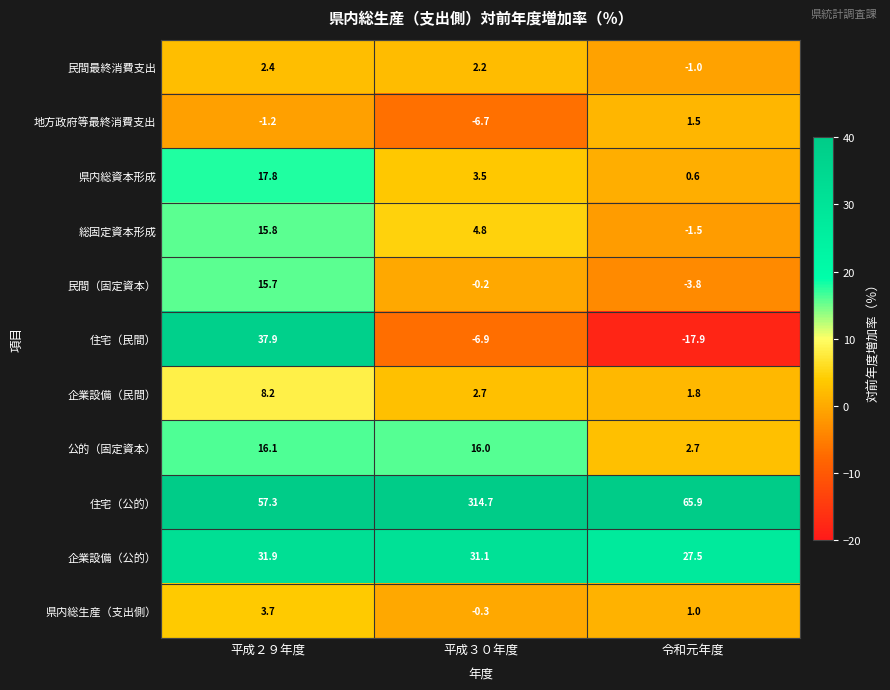

Which label corresponds to the largest value in the chart?

平成３０年度